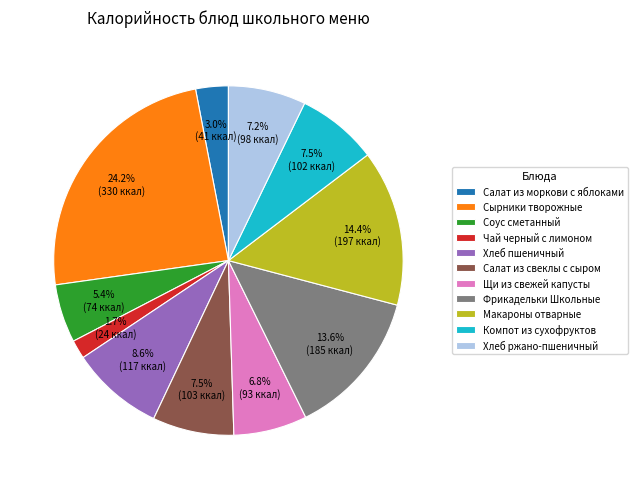

To the nearest percent, what percentage of the pie is Чай черный с лимоном?

2%